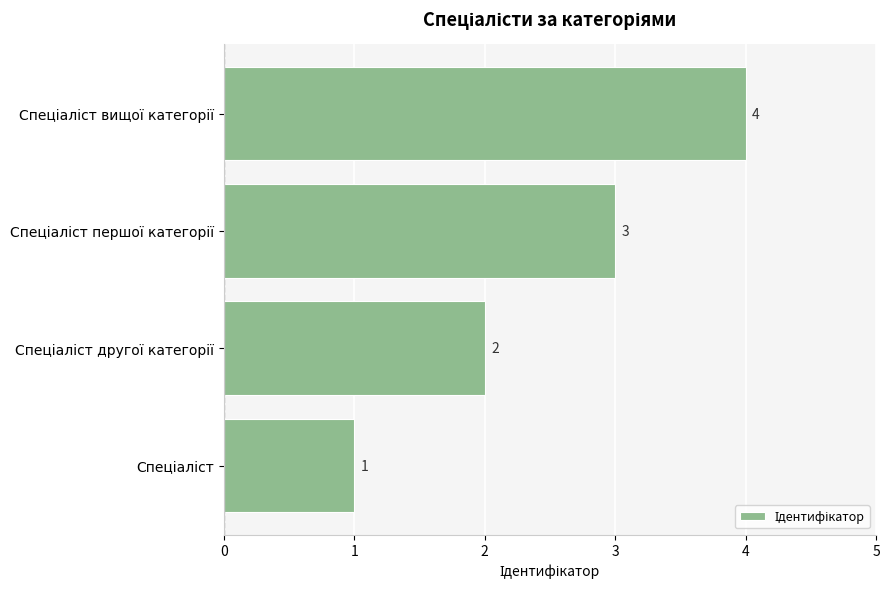

Count the number of data series in this chart.

1